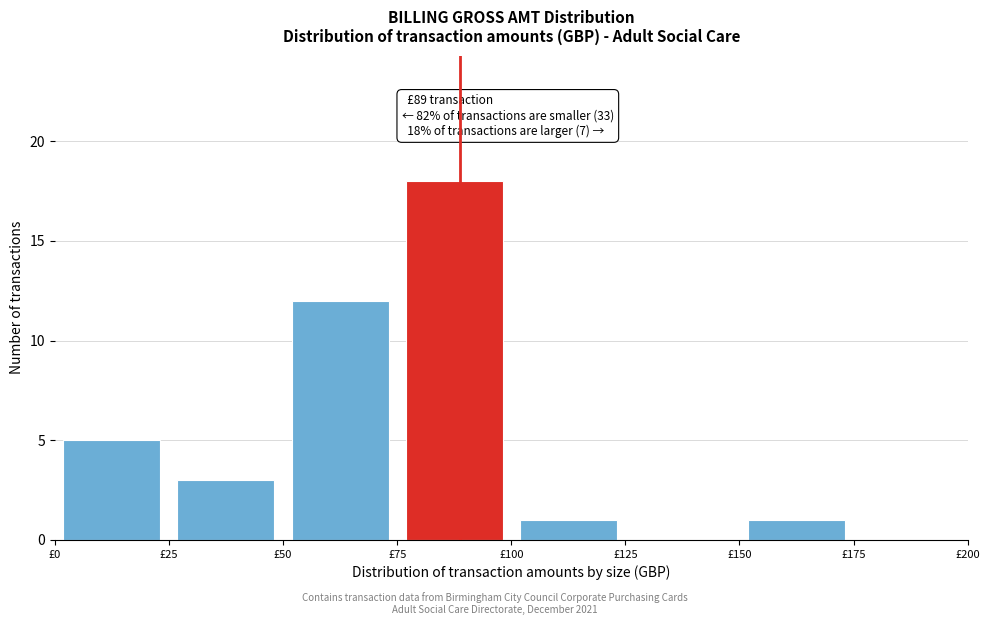

Over which range of the x-axis is the bar tallest?

75 to 100